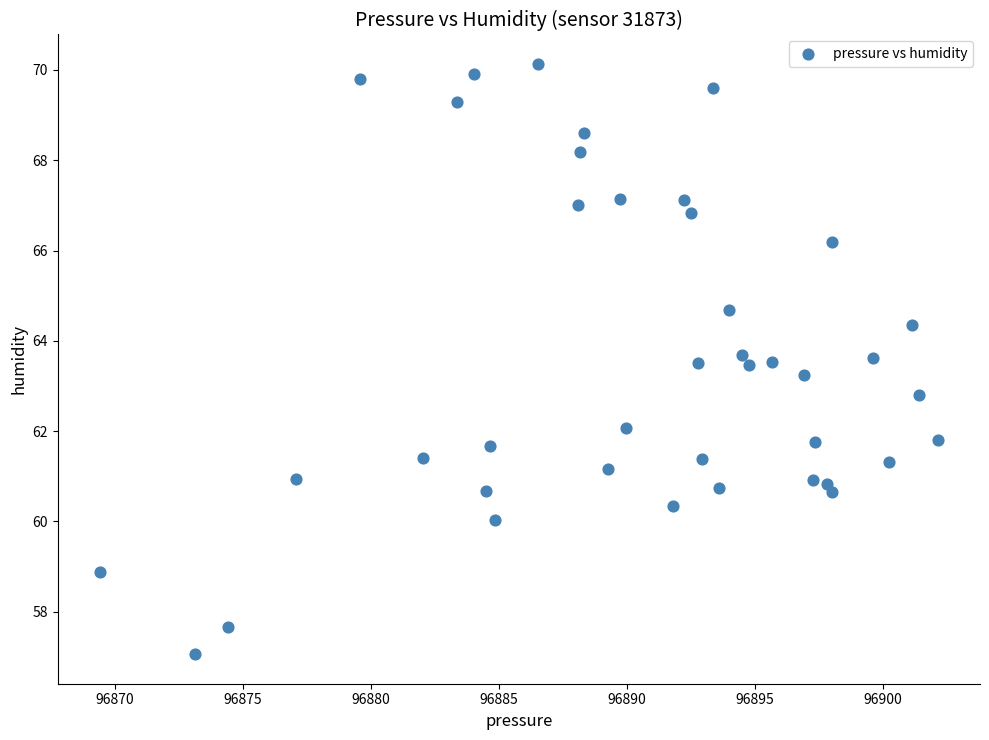

What is the range of X values (max minus min)?

32.8